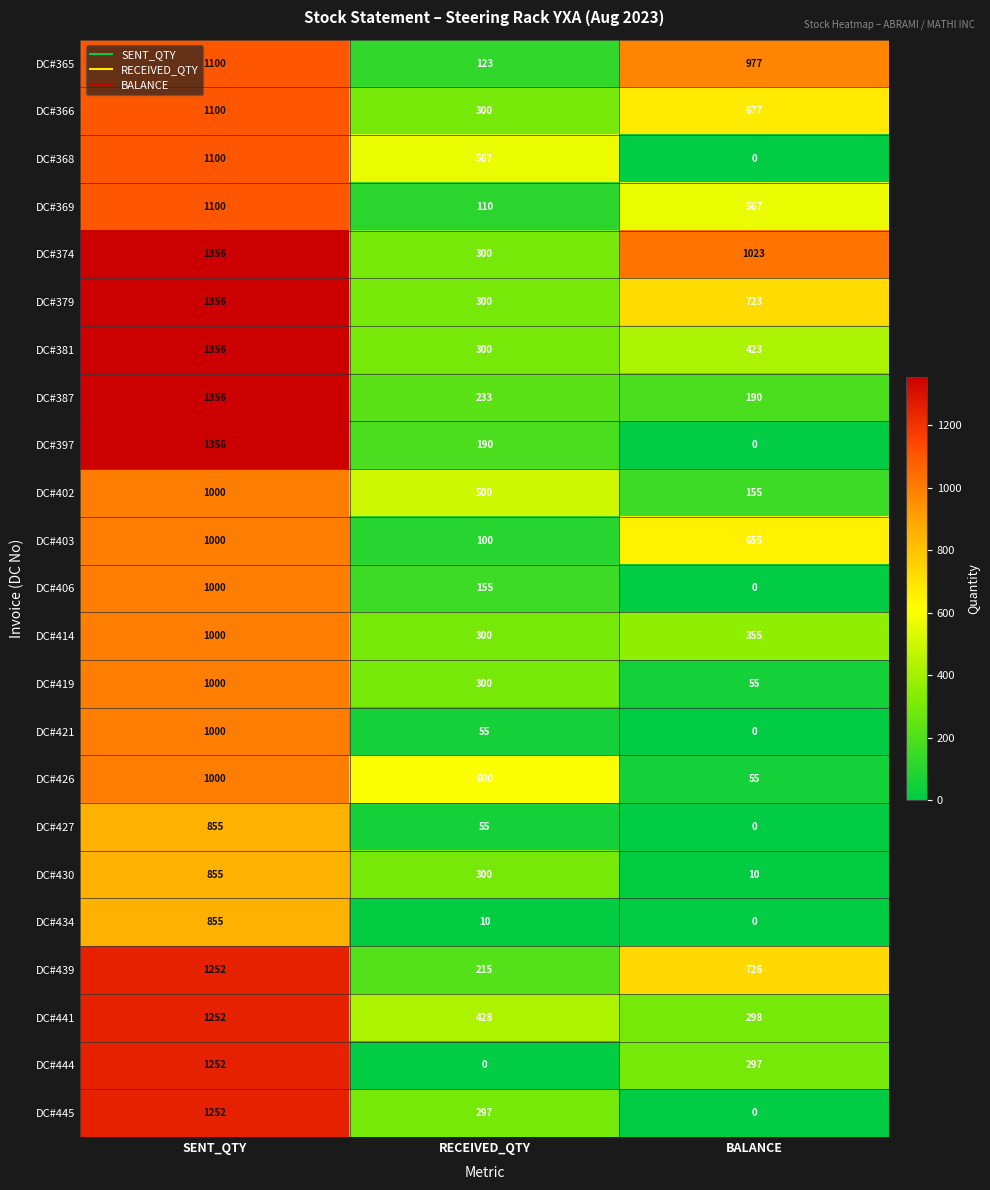

True or false: DC#414 has a value of 236 at BALANCE.

False